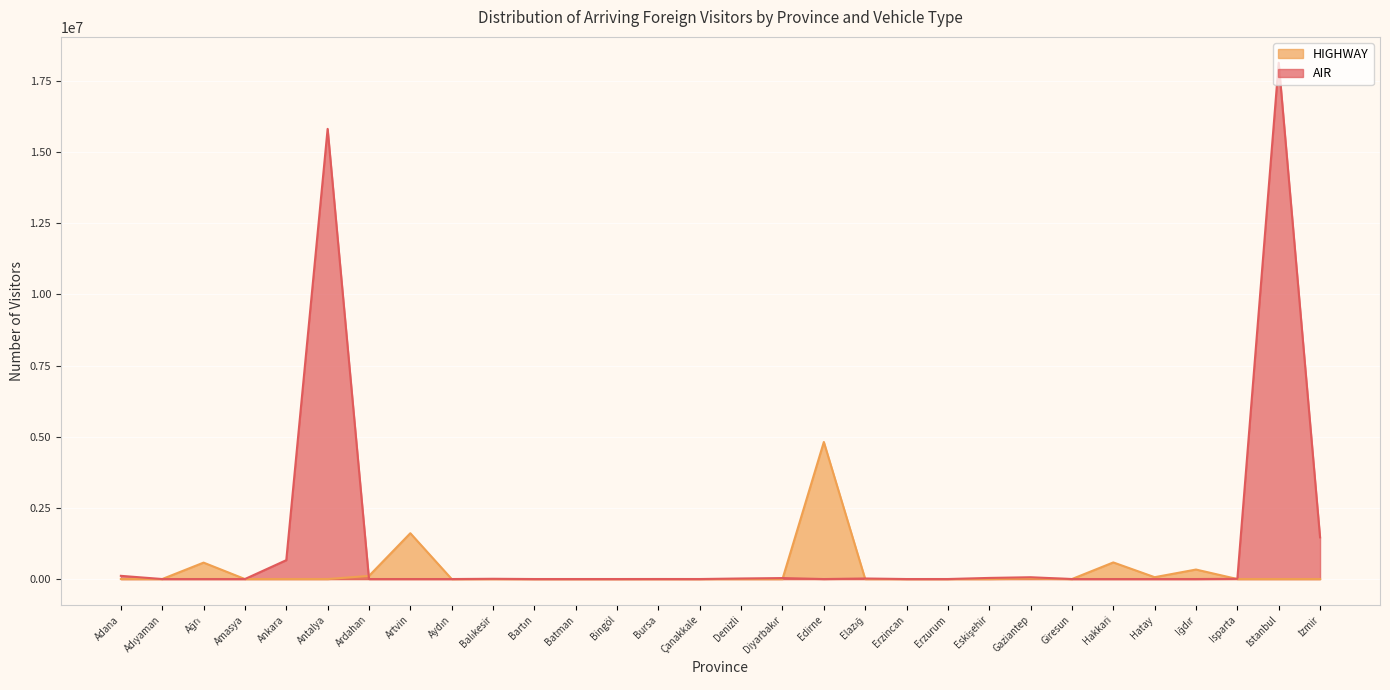

After their last crossing, which series has the higher values: HIGHWAY or AIR?

AIR